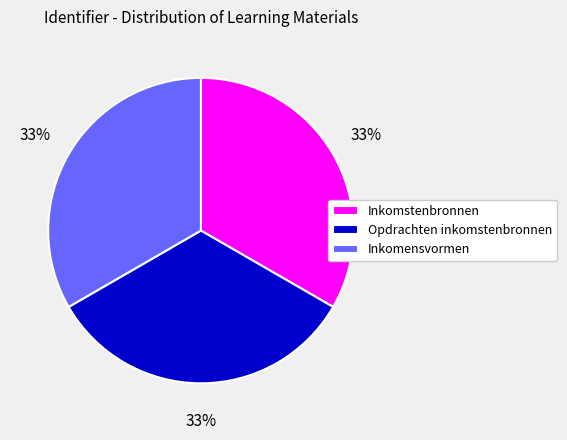

True or false: Inkomstenbronnen accounts for 33% of the total.

True